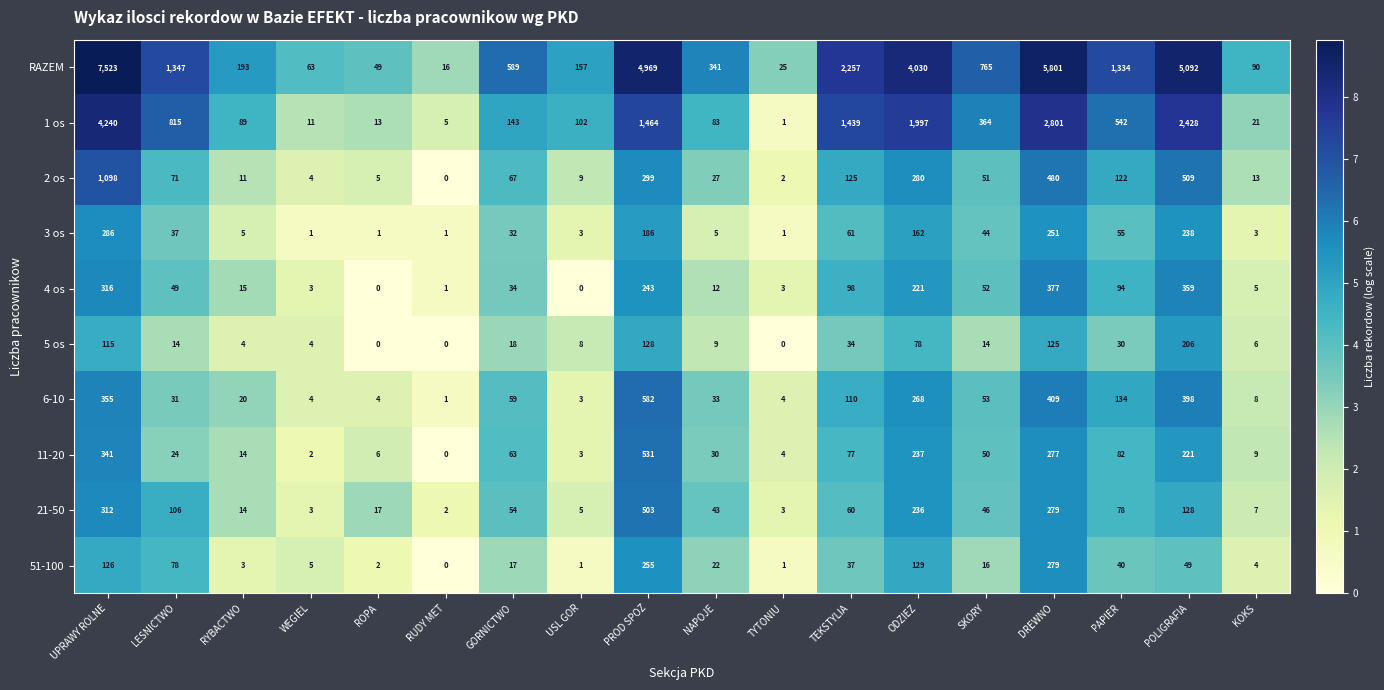

How many categories are shown in the chart?

18